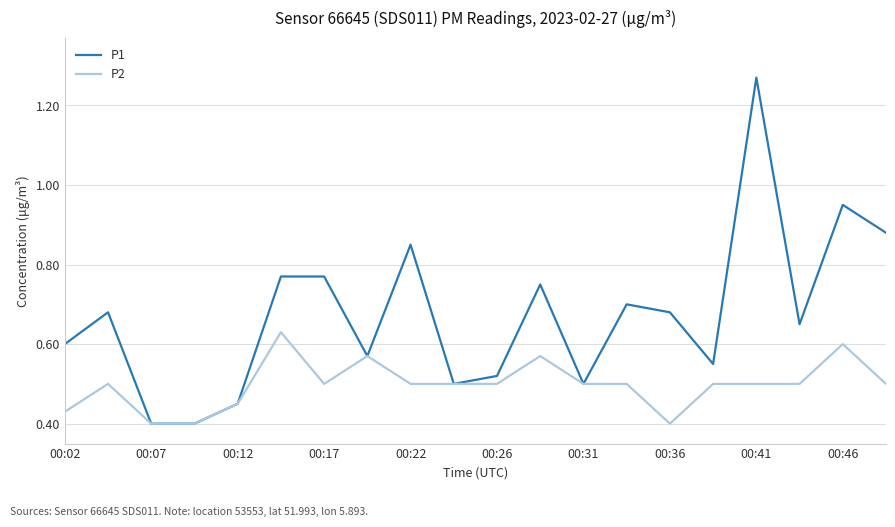

Which series has the largest total across all categories?

P1